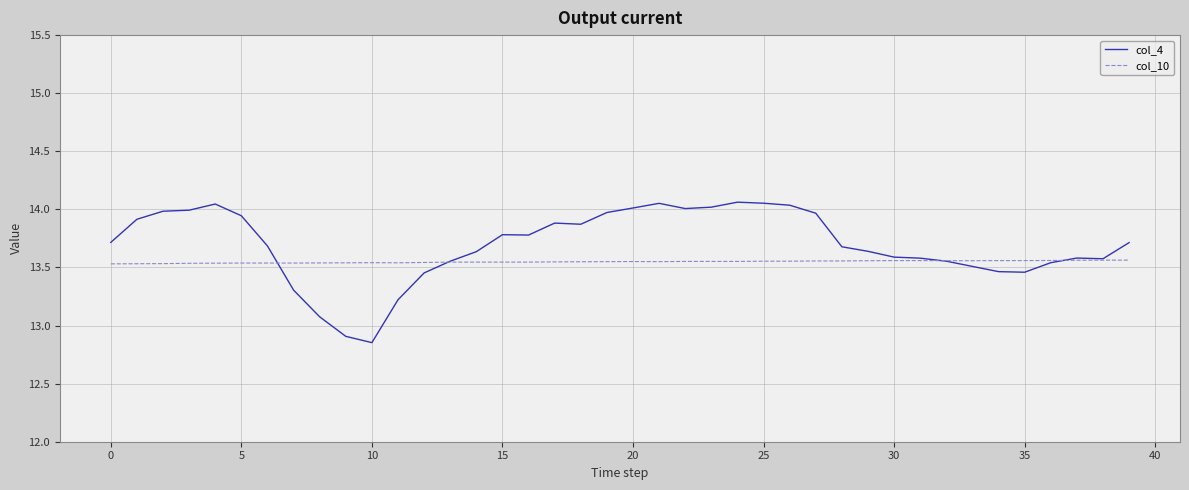

What is the difference between the maximum and minimum values in the col_4 series?

1.2